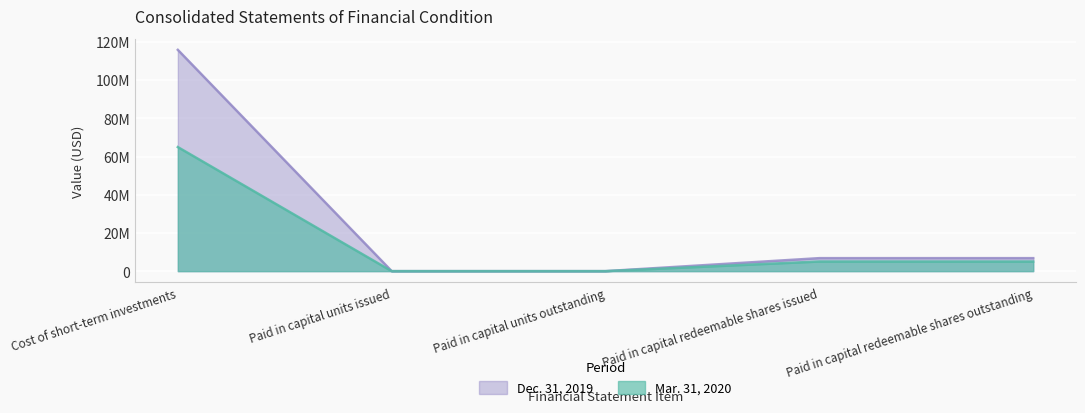

What is the label of the 2nd point from the left?

Paid in capital units issued